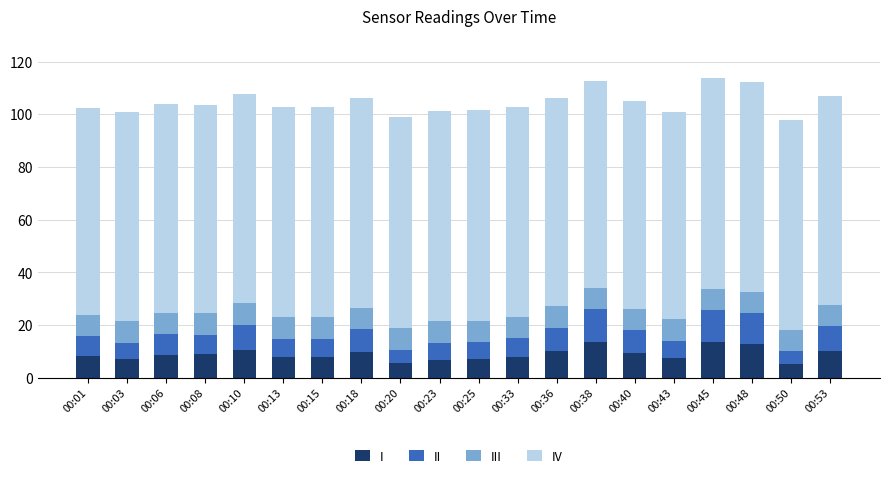

What is the difference between the I values at 00:43 and 00:53?

2.9